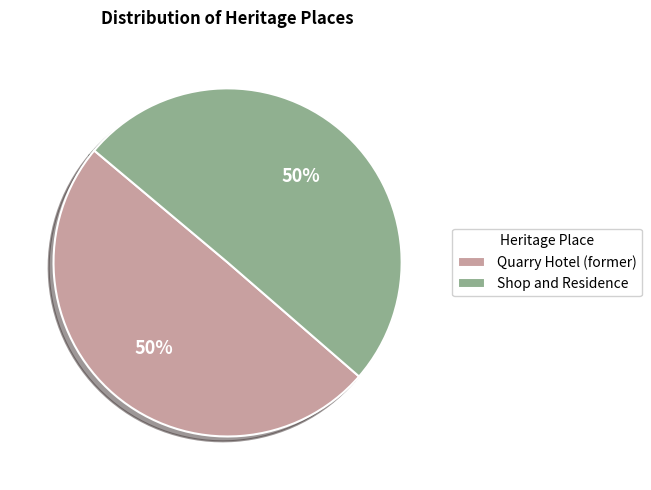

The Shop and Residence slice represents 37% of the pie. True or false?

False